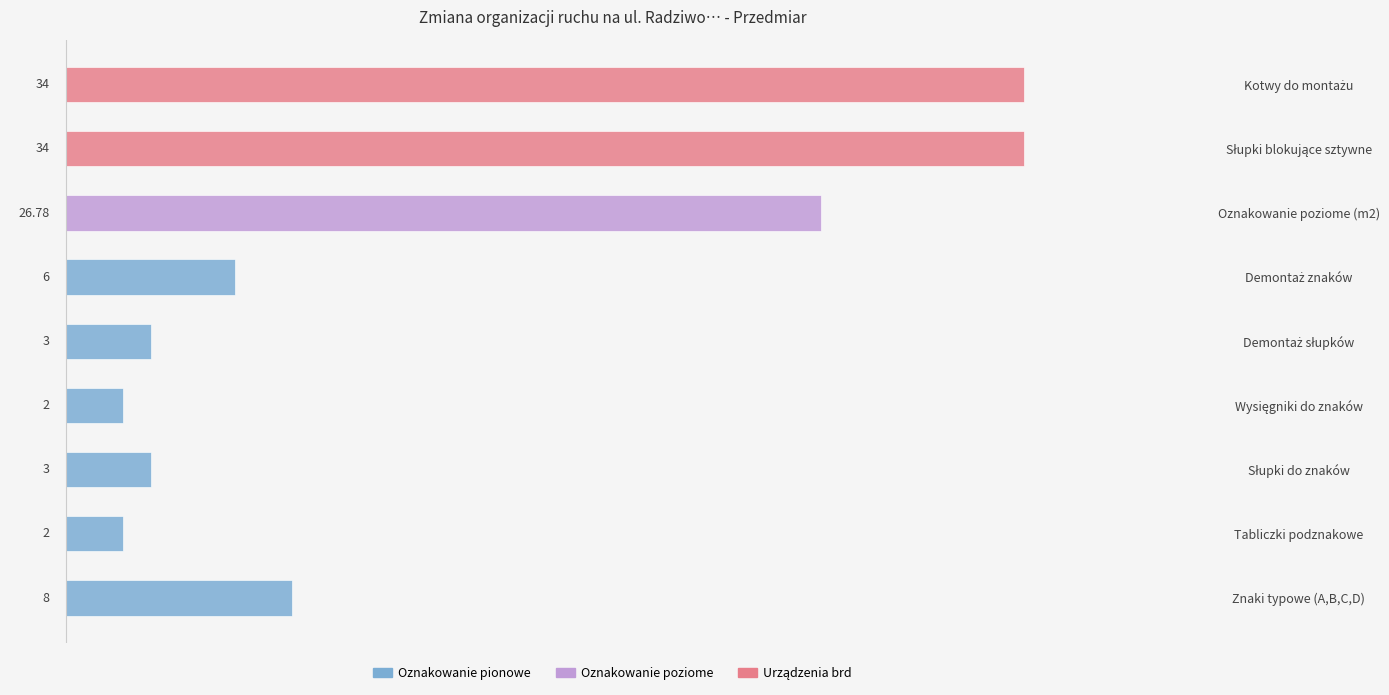

True or false: the data shows 3.5 at Tabliczki podznakowe.

False